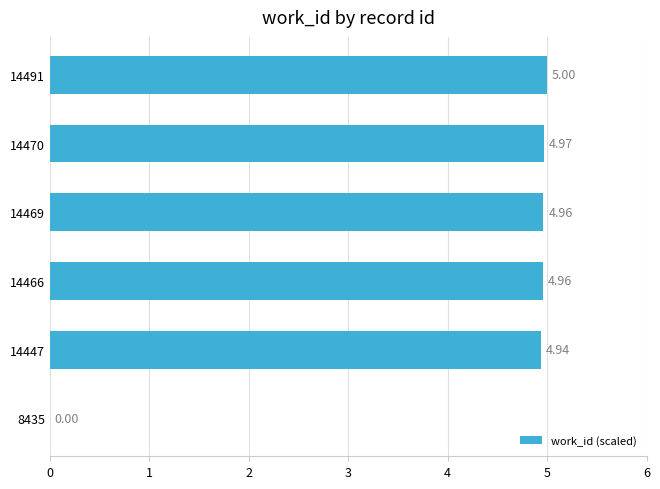

Does the chart contain stacked bars?

No